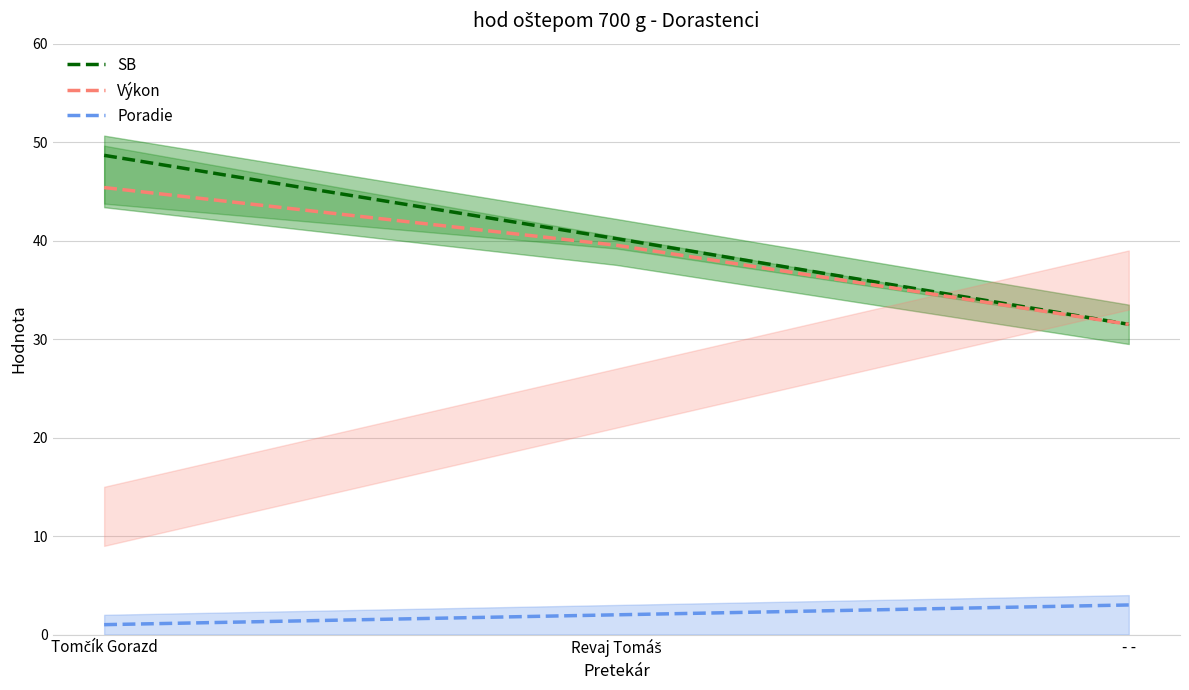

How many values in the SB series are below 40?

1